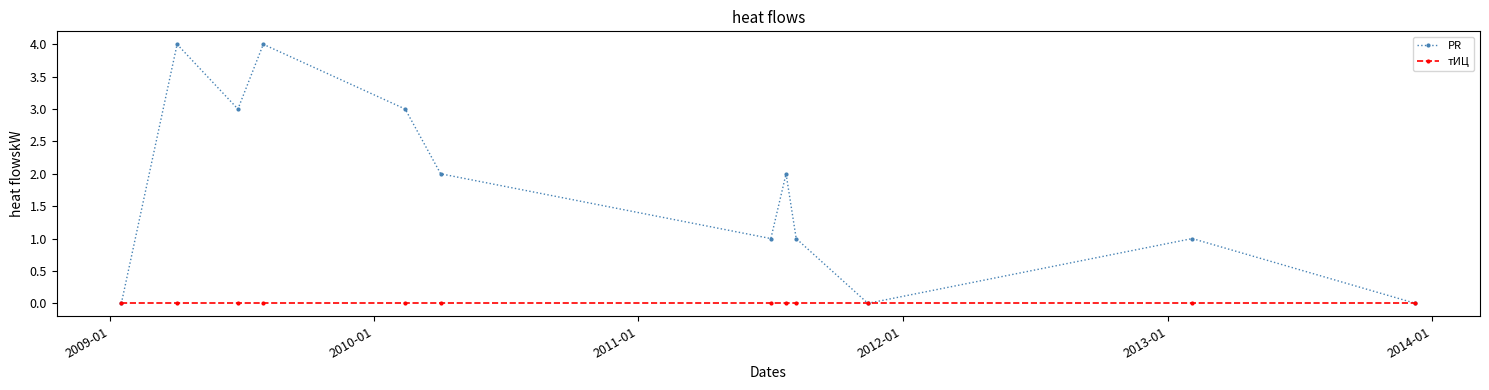

What is the maximum value for PR?

4